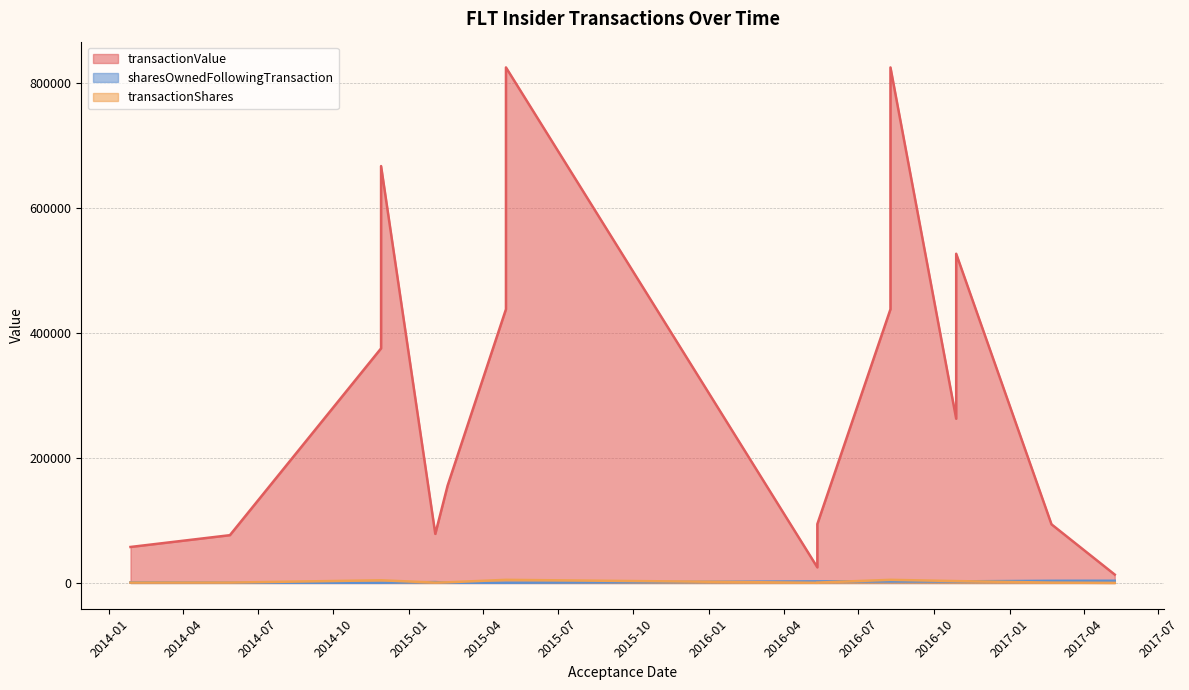

The transactionValue series shows 43008 at 2015-02-17. True or false?

False